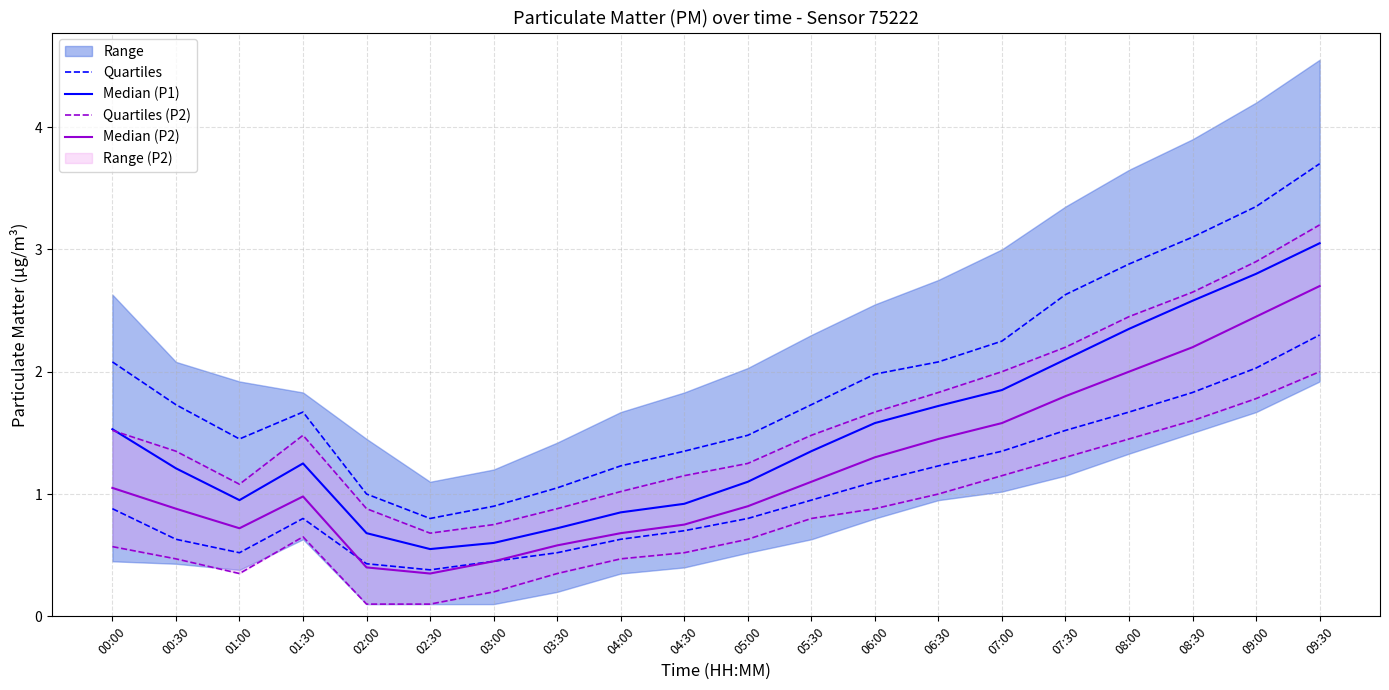

True or false: Median (P1) and Median (P2) intersect in this chart.

False